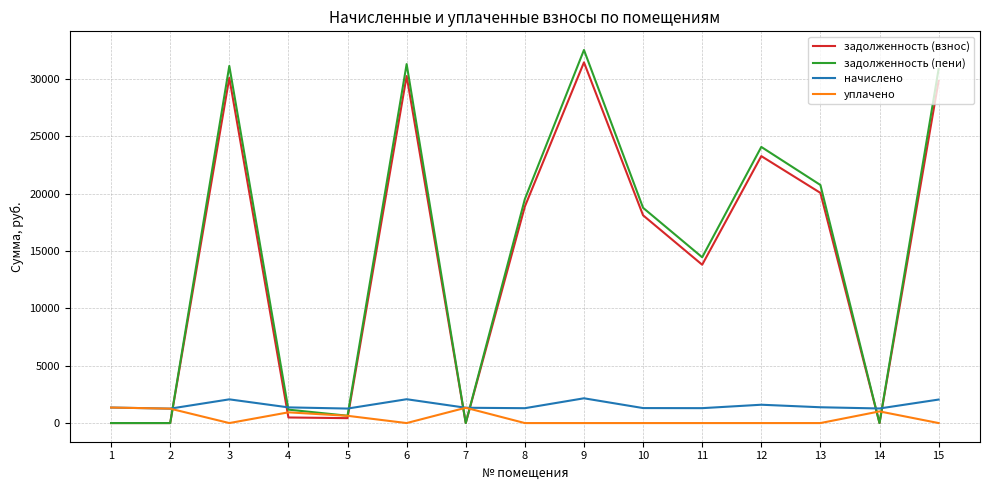

True or false: задолженность (взнос) and начислено cross at least once.

True